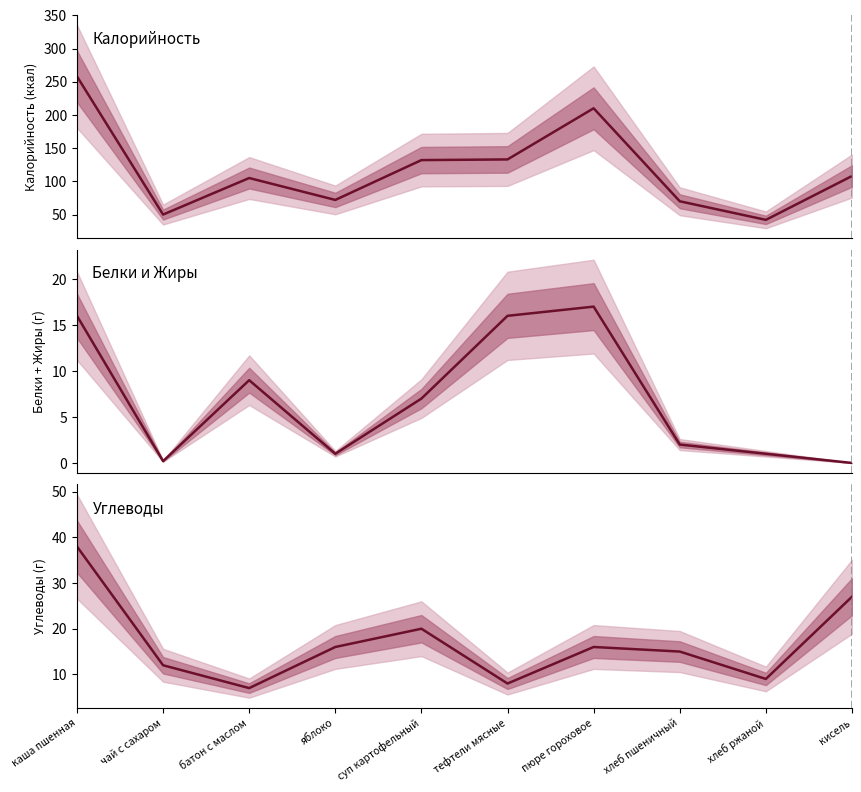

At which label does Калорийность first exceed 108?

каша пшенная